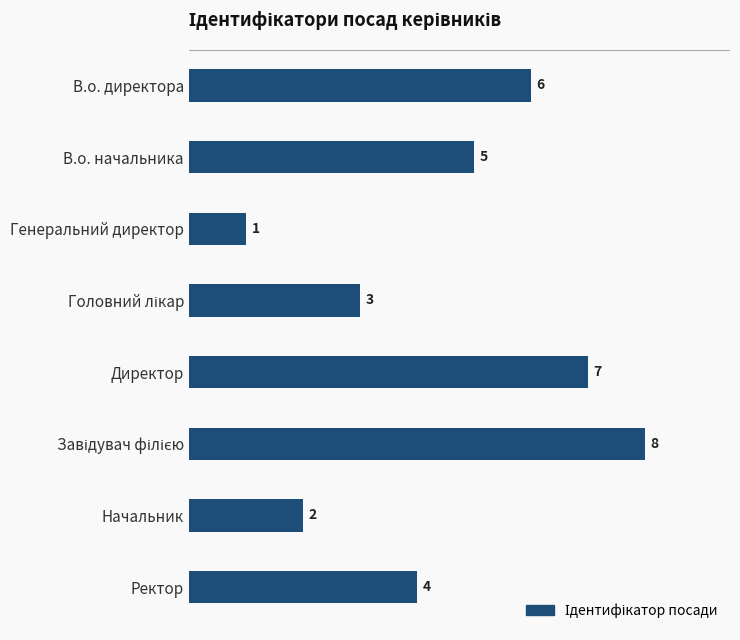

Count the number of categories in the chart.

8